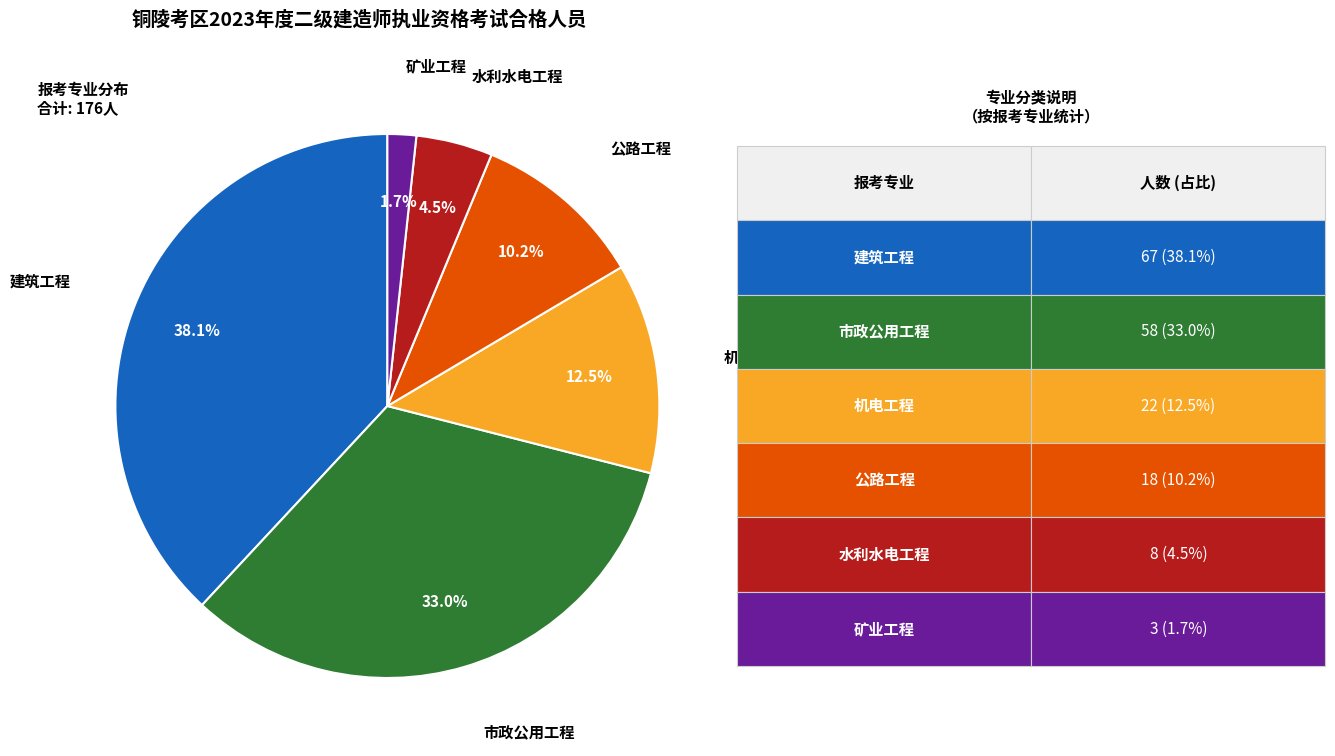

Between 机电工程 and 市政公用工程, which is larger?

市政公用工程